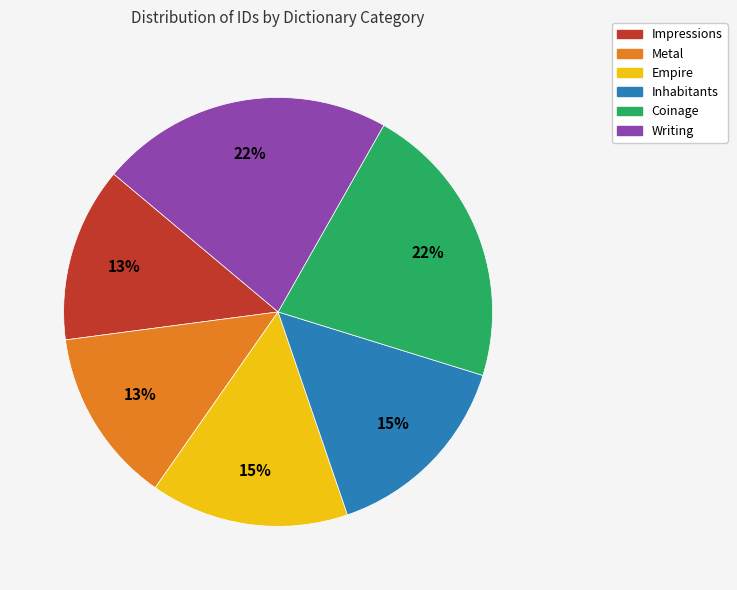

Which has a higher value, Impressions or Writing?

Writing